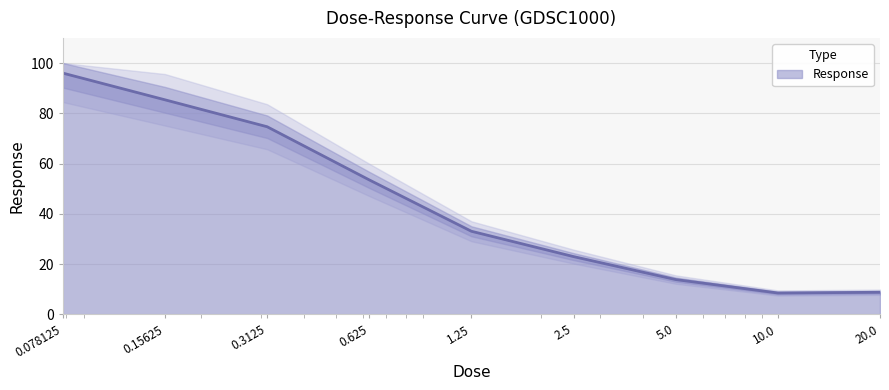

How many data points does each series have?

9